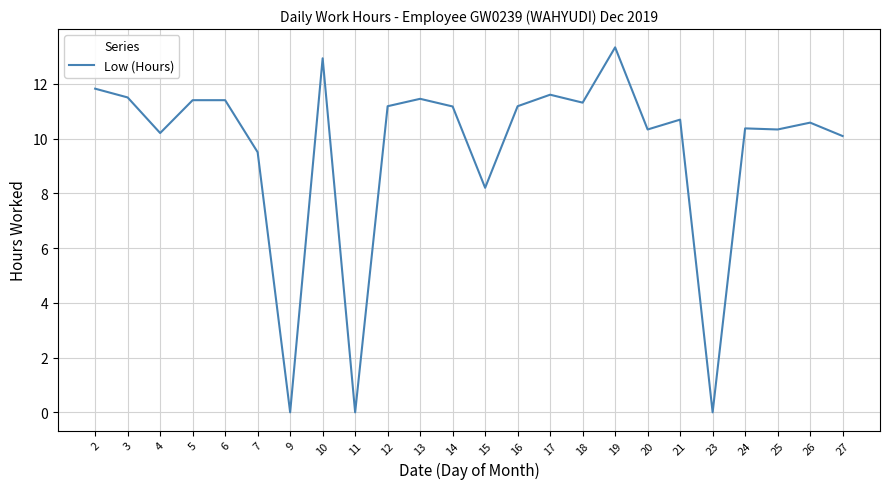

True or false: the data shows 10.2 at 4.

True